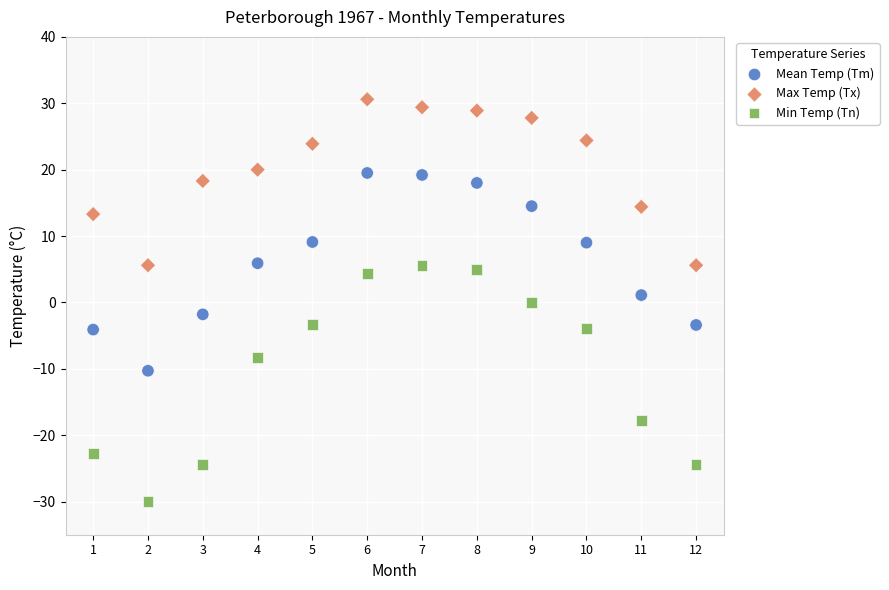

Across all data points, what is the range of Y values (max minus min)?

60.6